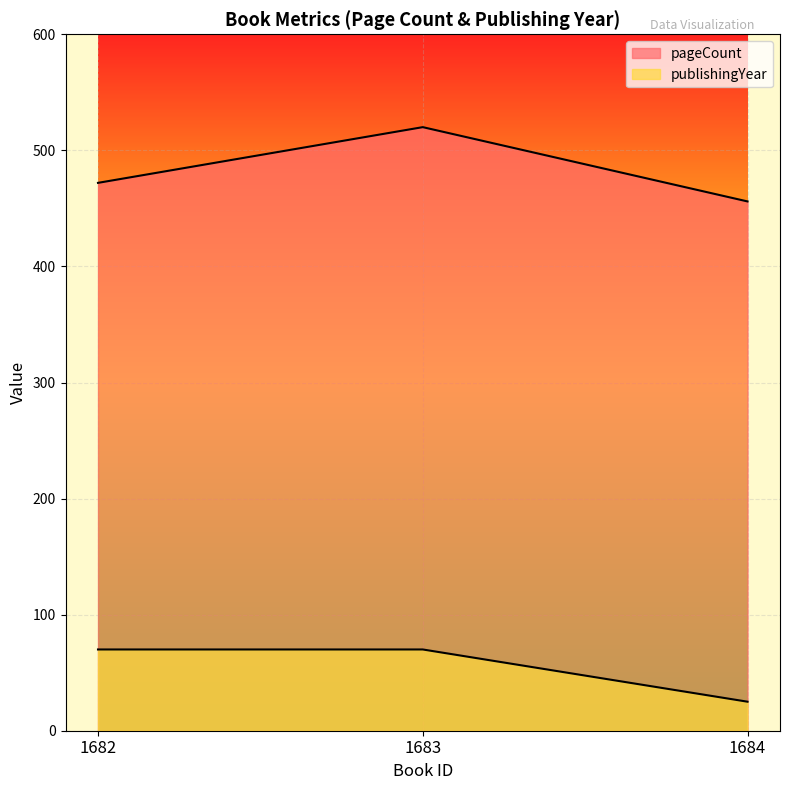

Reading left to right, extract all data points from this chart.

pageCount: 1682=472	1683=520	1684=456
publishingYear: 1682=70	1683=70	1684=25